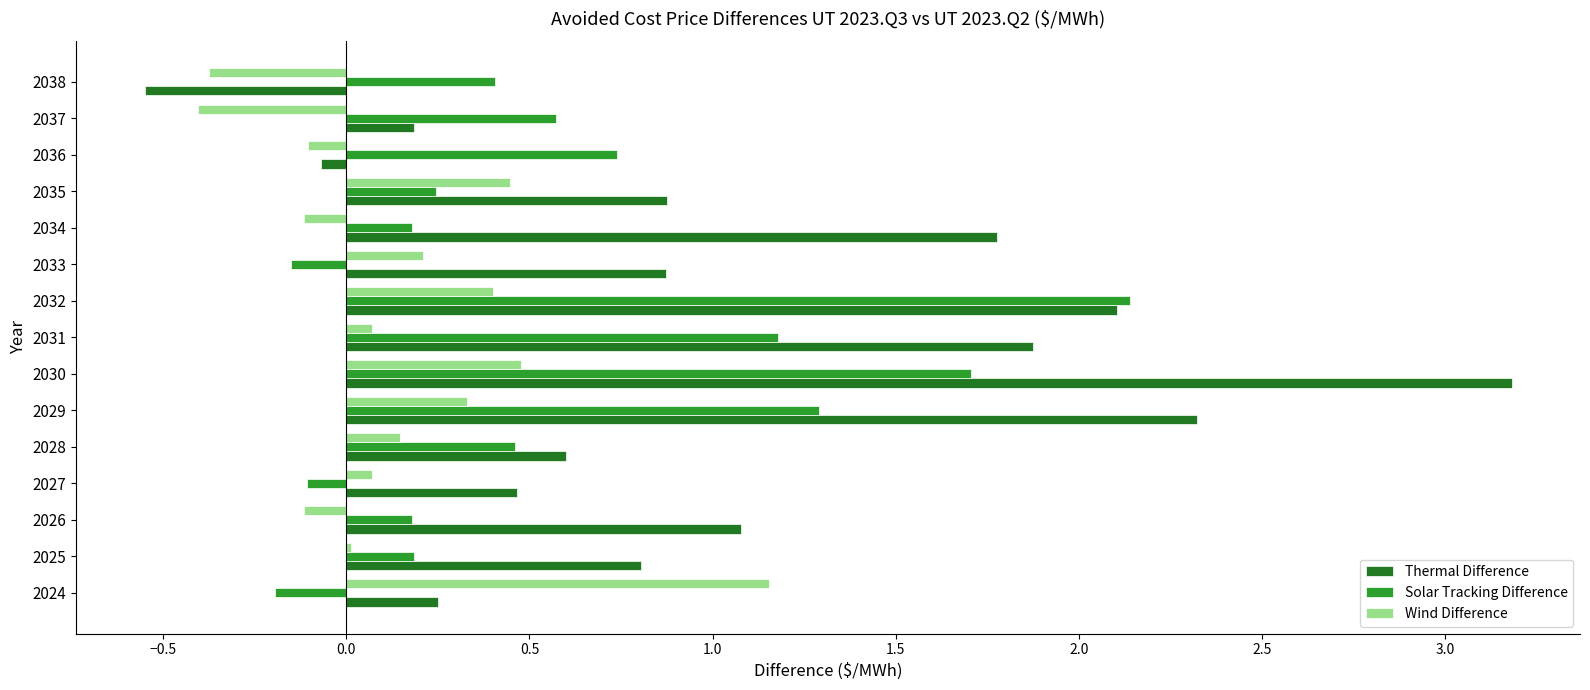

How many series are shown in this chart?

3